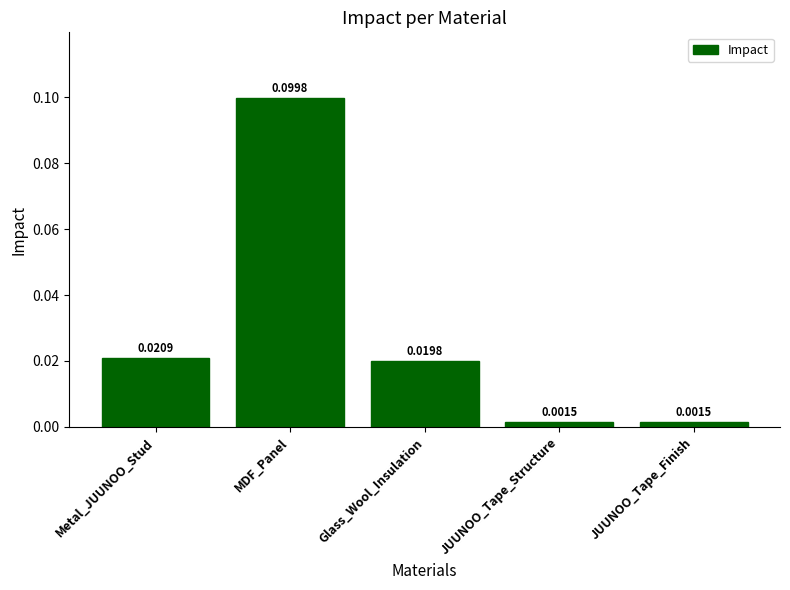

What is the label of the 3rd bar from the right?

Glass_Wool_Insulation